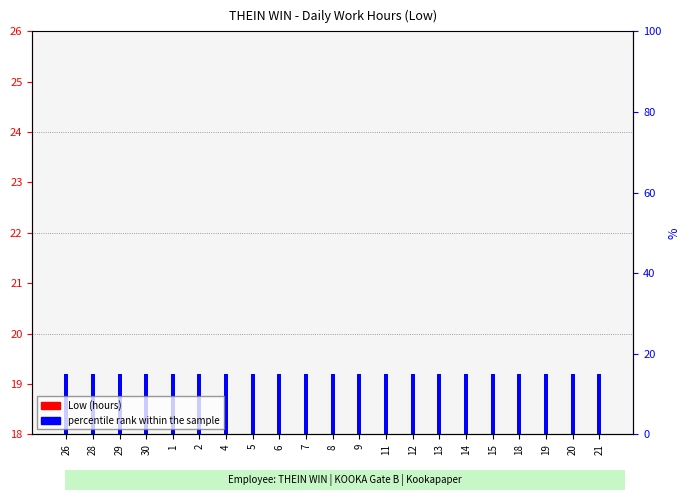

What is the smallest value displayed?

1.2